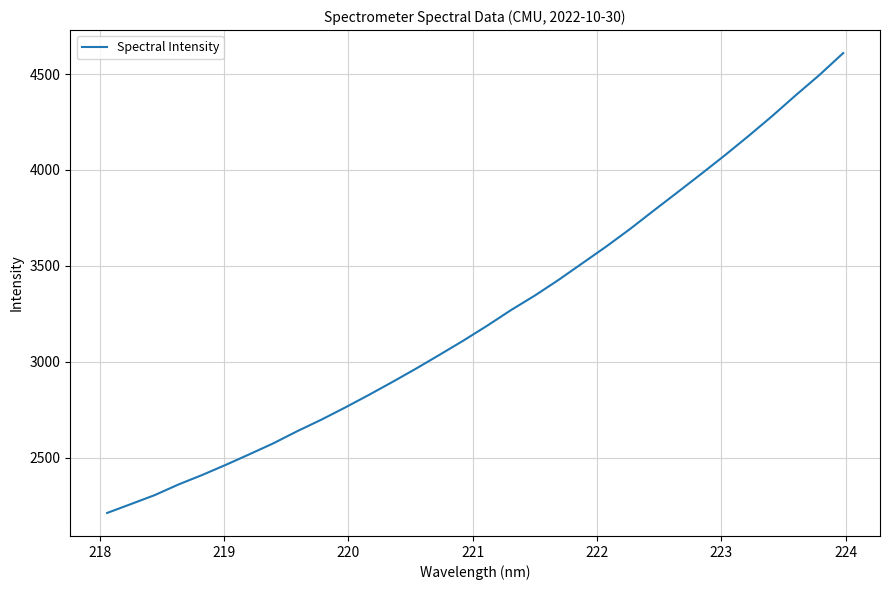

What is the average value?

3241.8